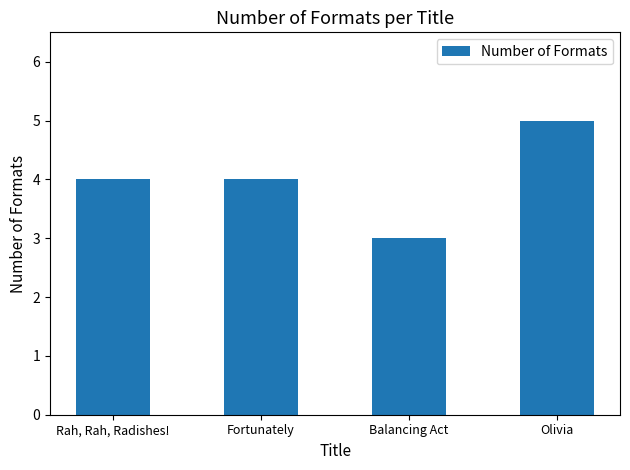

What is the ratio of the value at Fortunately to the value at Olivia?

0.8